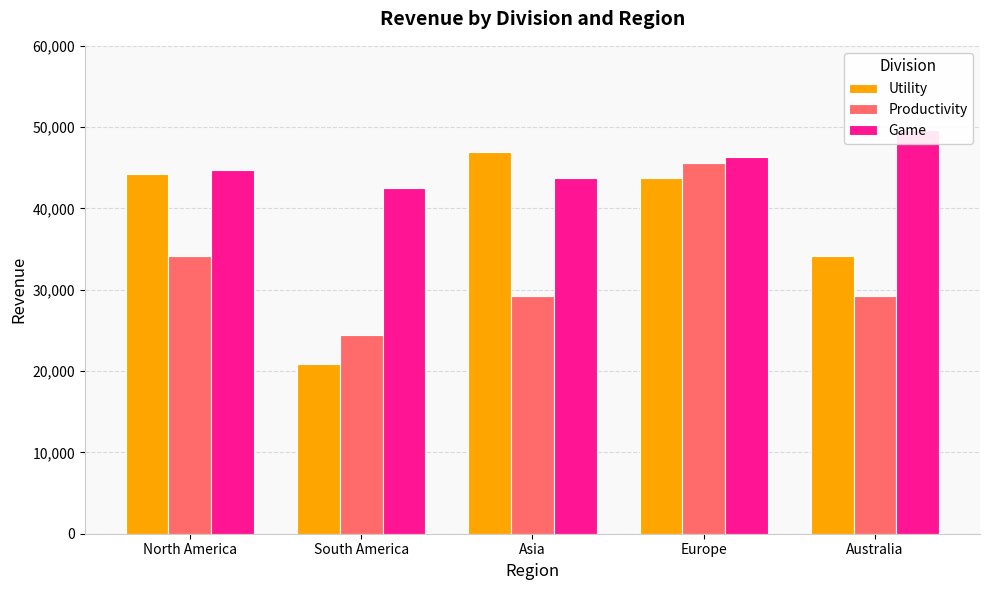

Which label corresponds to the largest value in the chart?

Australia